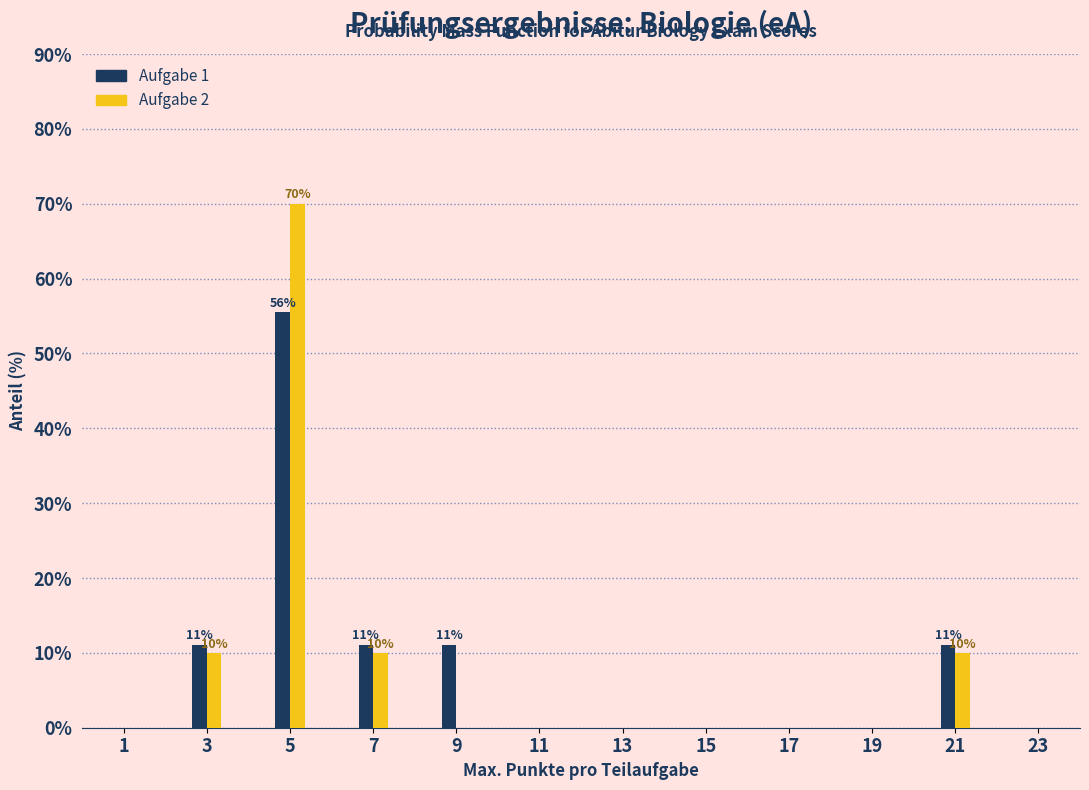

Reading left to right, transcribe all the data shown in this chart.

Aufgabe 1: 1=0.0	3=11.1	5=55.6	7=11.1	9=11.1	11=0.0	13=0.0	15=0.0	17=0.0	19=0.0	21=11.1	23=0.0
Aufgabe 2: 1=0.0	3=10.0	5=70.0	7=10.0	9=0.0	11=0.0	13=0.0	15=0.0	17=0.0	19=0.0	21=10.0	23=0.0